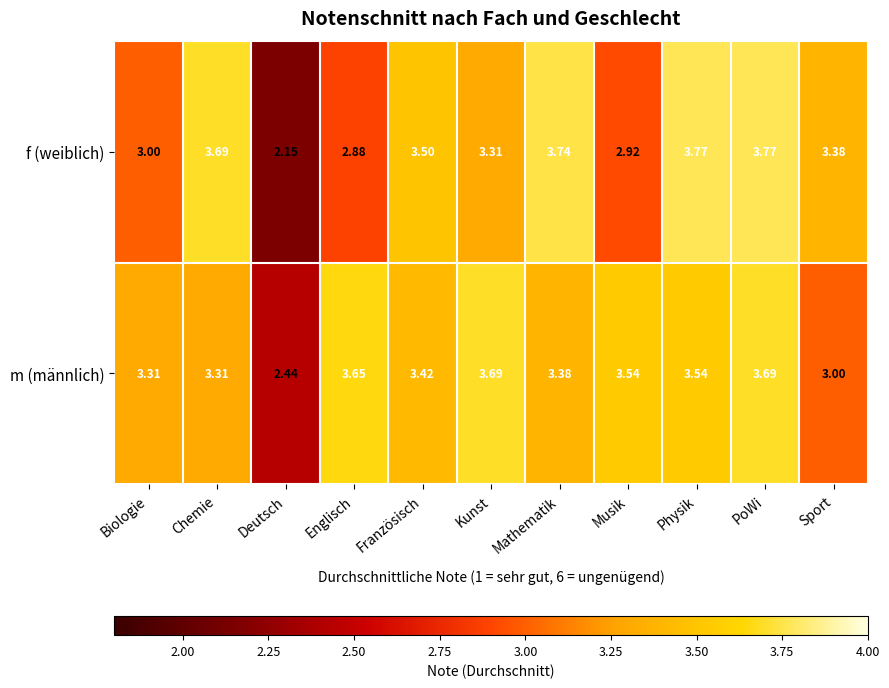

Rank the series at PoWi from lowest to highest value.

m (männlich), f (weiblich)